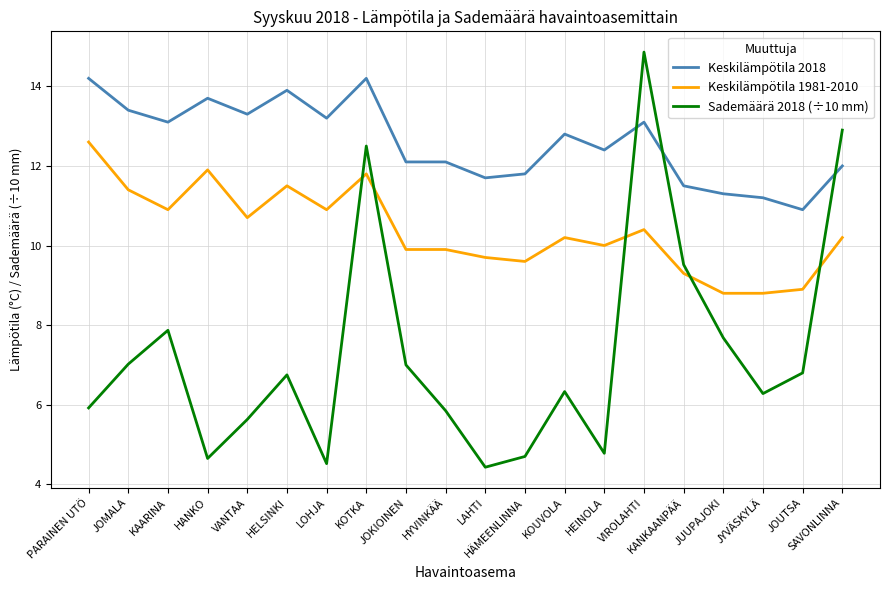

What is the total value across all series at JOMALA?

31.8